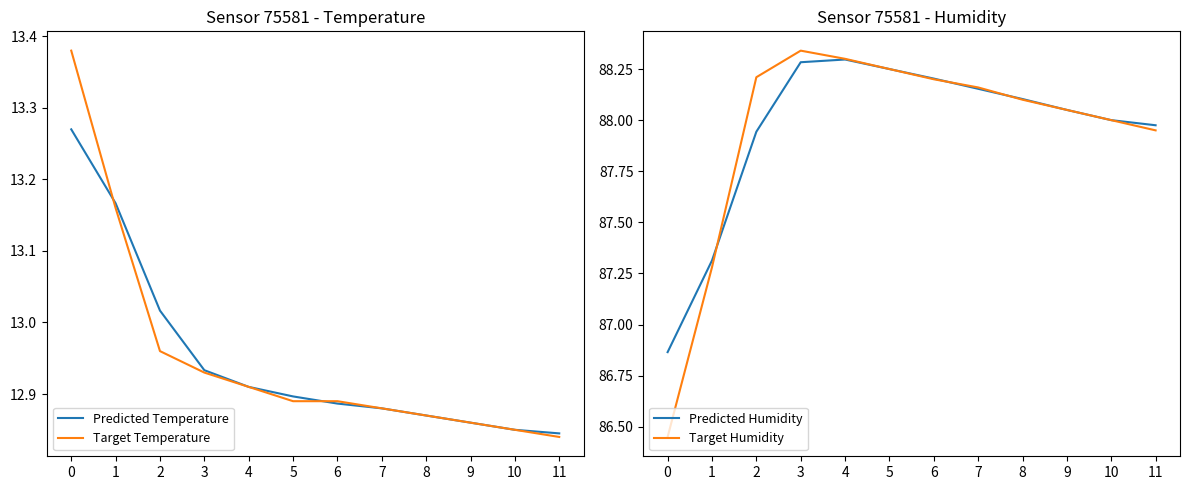

Does the chart have visible grid lines?

No